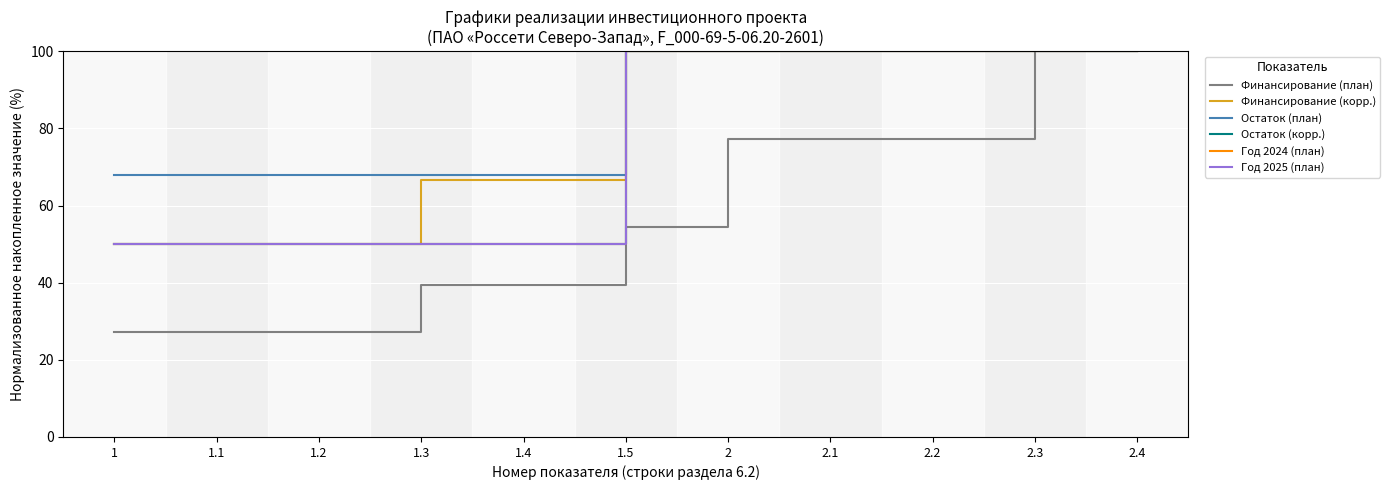

What is the difference between the maximum and minimum values in the Остаток (план) series?

32.1